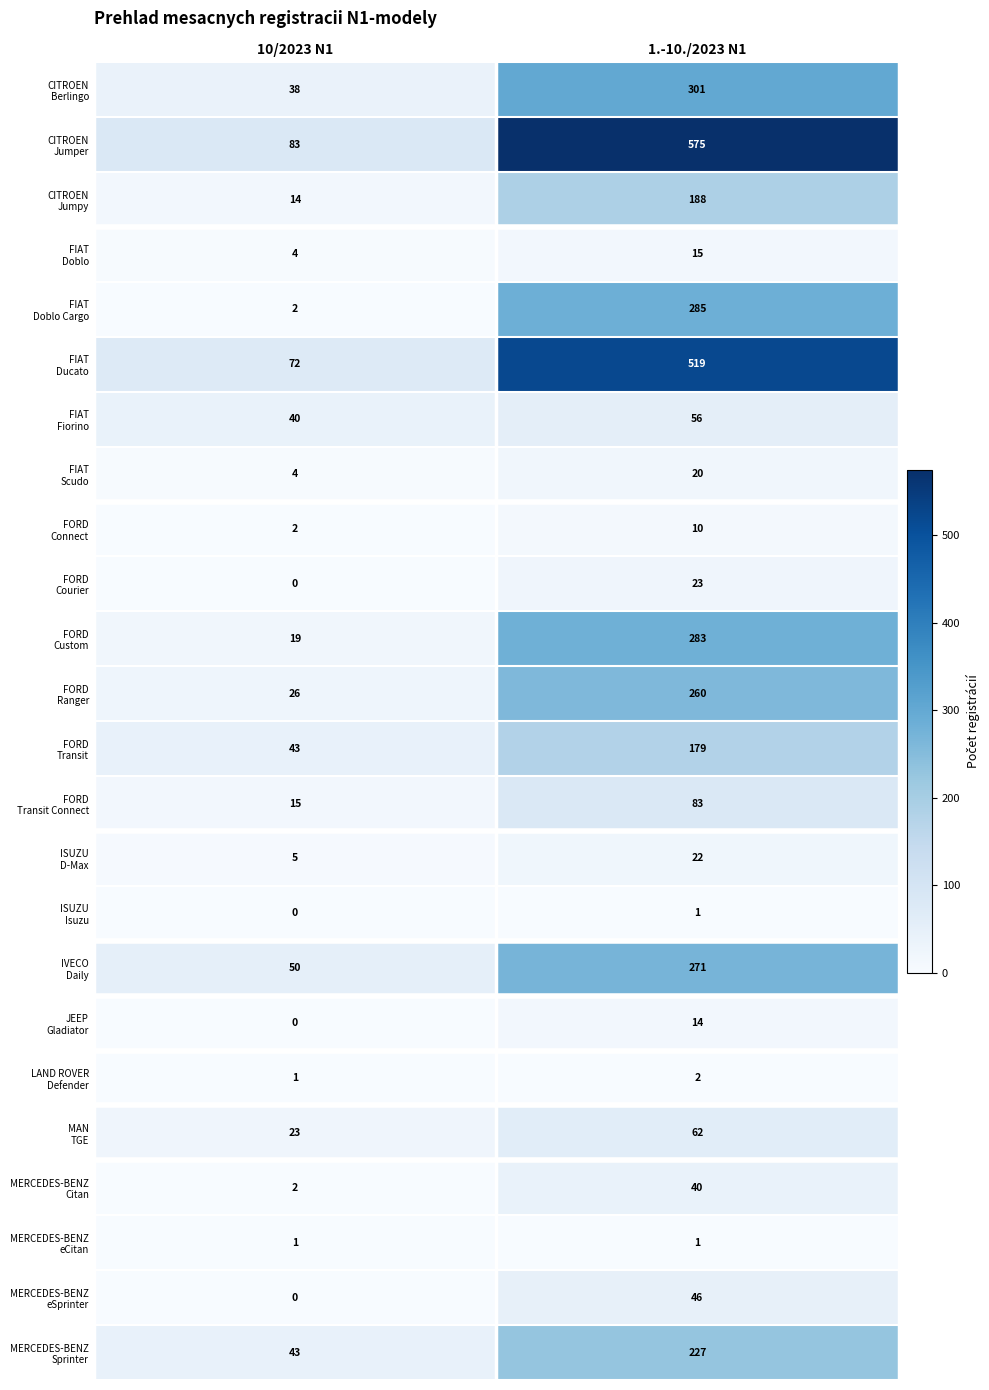

What is the spread (max minus min) of values at 10/2023 N1?

83